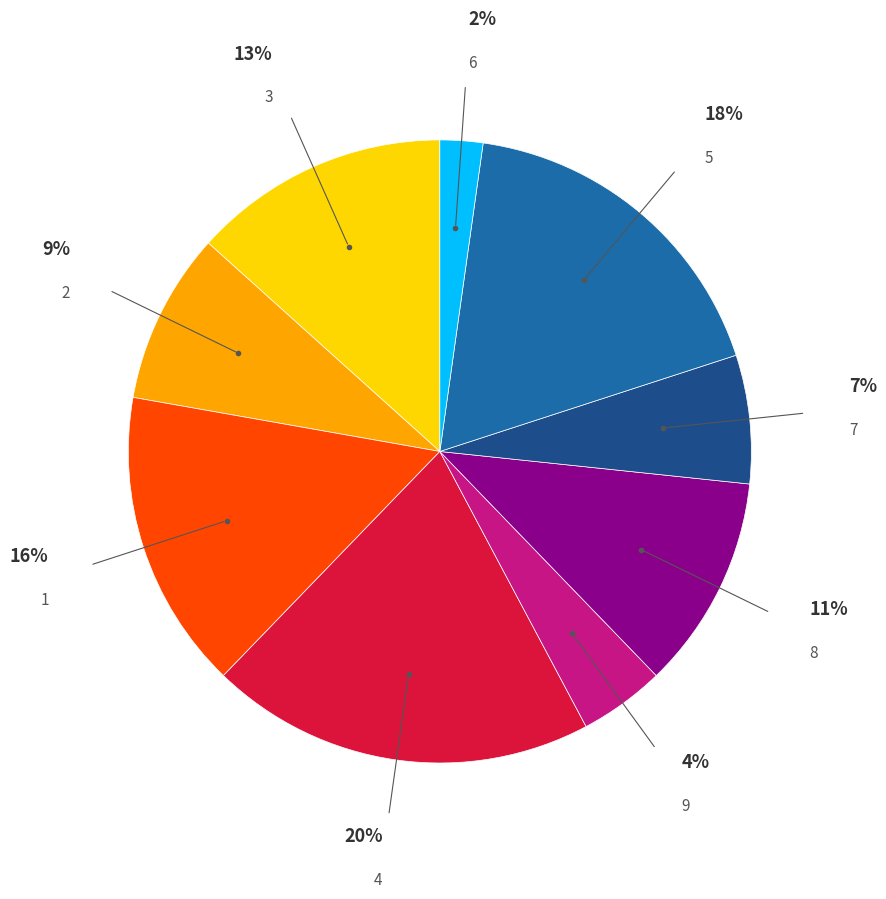

Is there any slice that represents more than half of the pie?

No